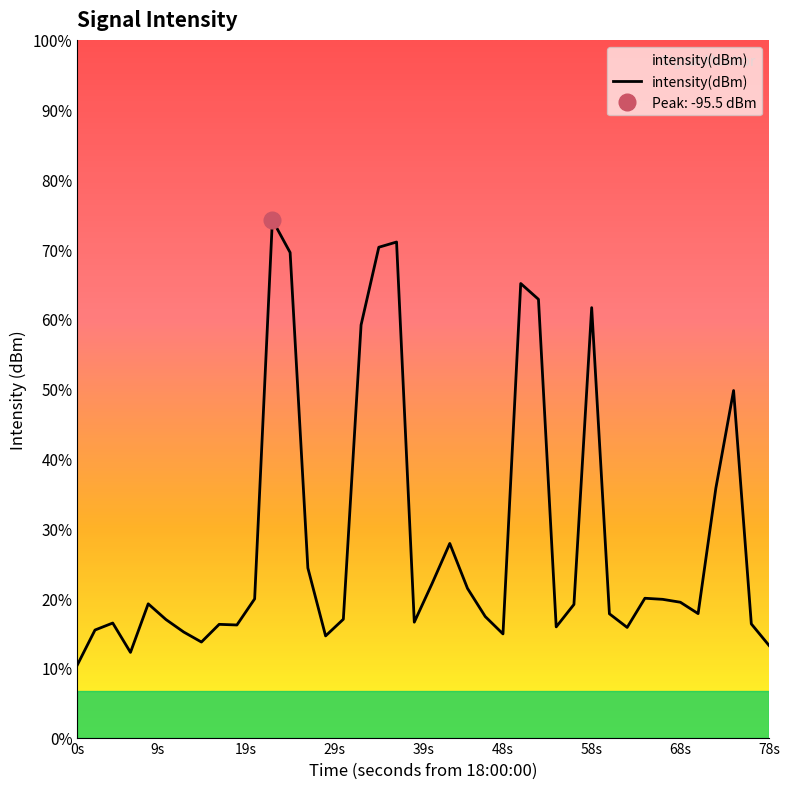

What value does the data have at 0s?

-133.8